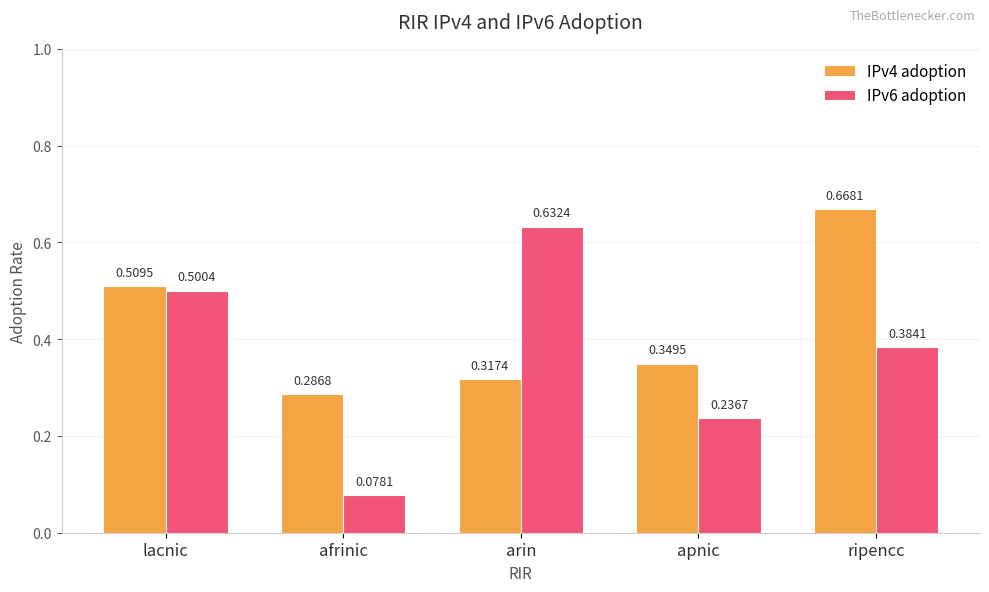

Count the number of categories in the chart.

5